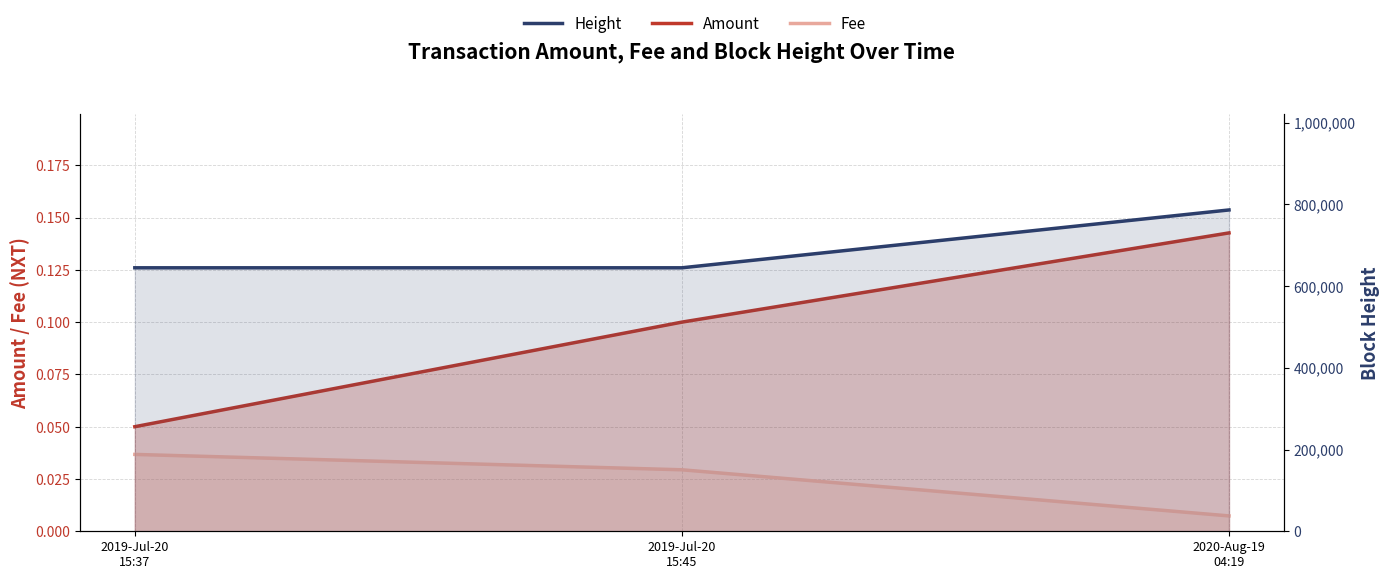

True or false: Amount has a value of 0.2 at 2019-Jul-20
15:45.

False